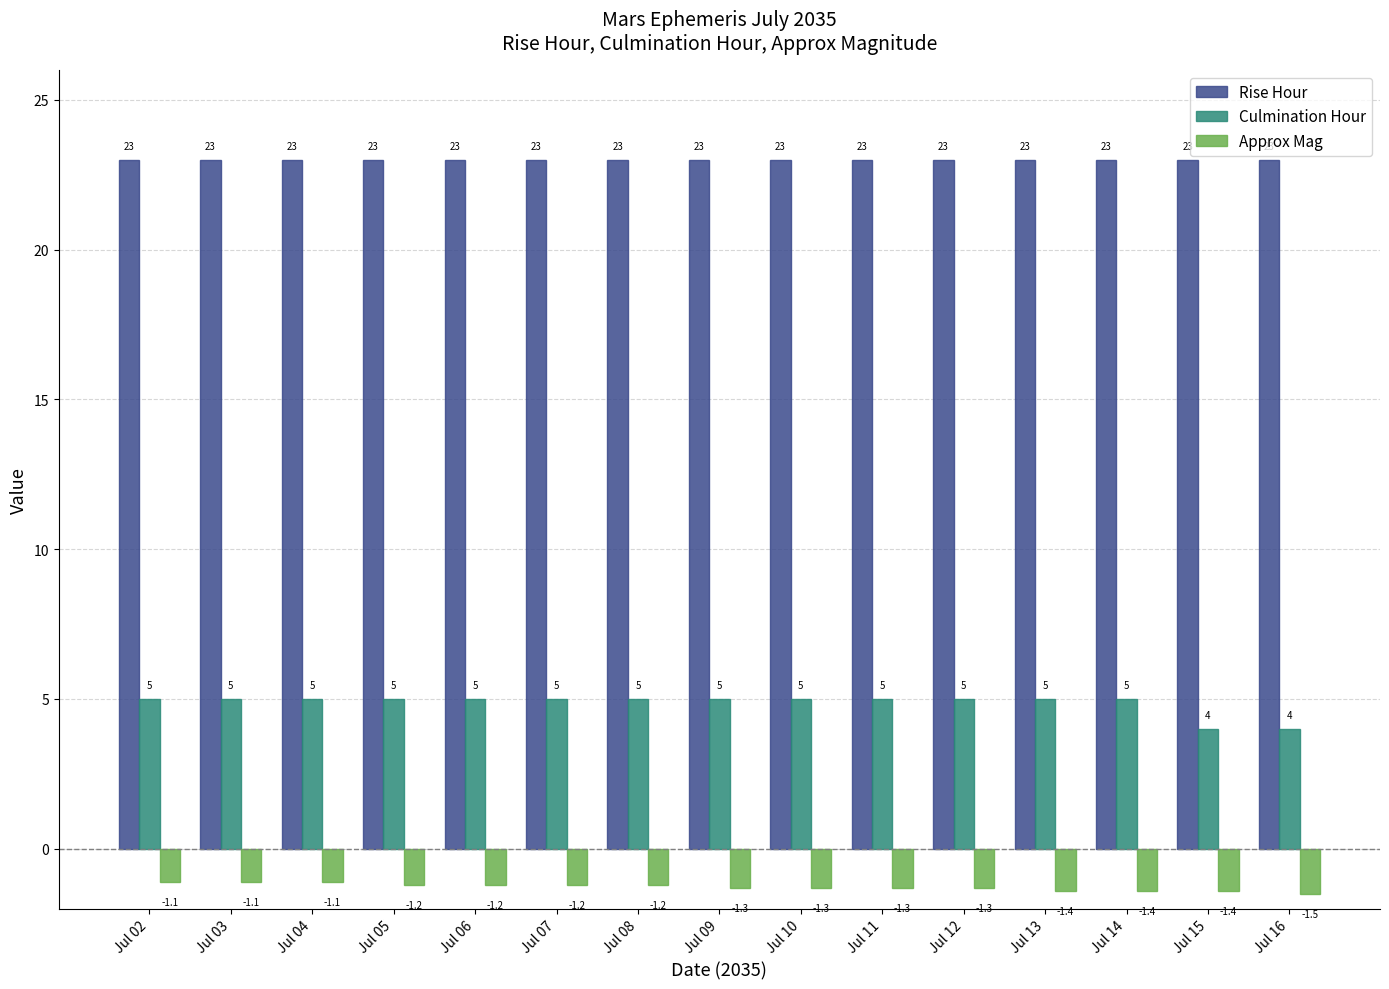

What is the value of the Approx Mag bar at the 15th from the left?

-1.5